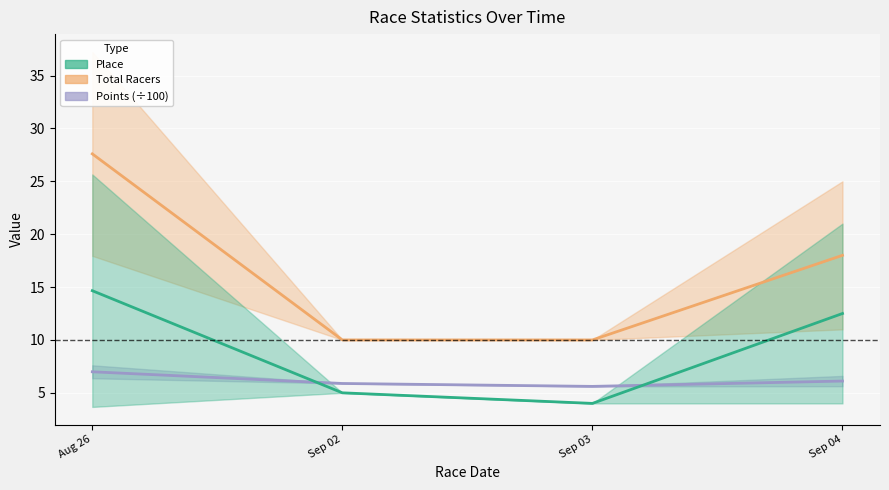

True or false: Total Racers and Place cross at least once.

False